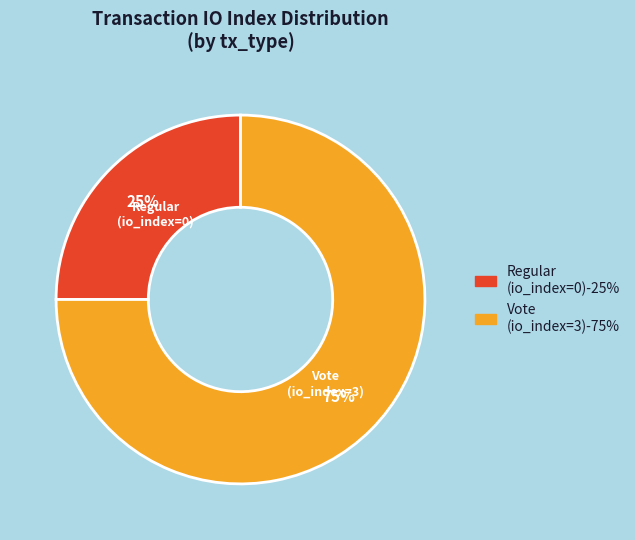

To the nearest percent, what is the difference between the largest and smallest slice percentages?

50%